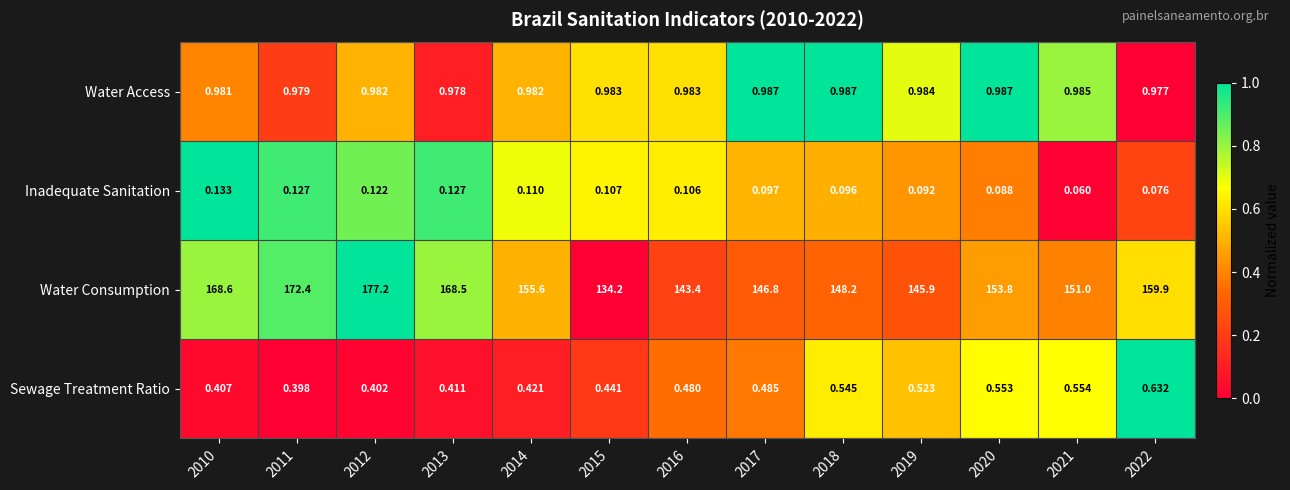

List the series in order of their peak value, lowest first.

Inadequate Sanitation, Sewage Treatment Ratio, Water Access, Water Consumption